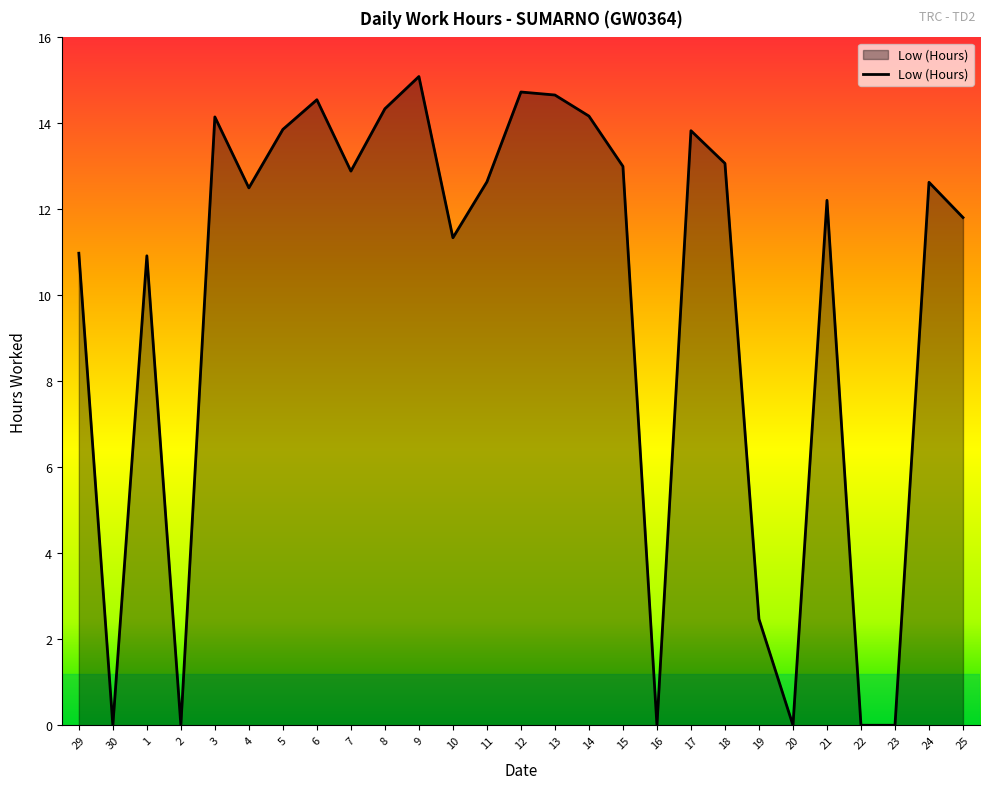

What is the greatest value displayed?

15.1